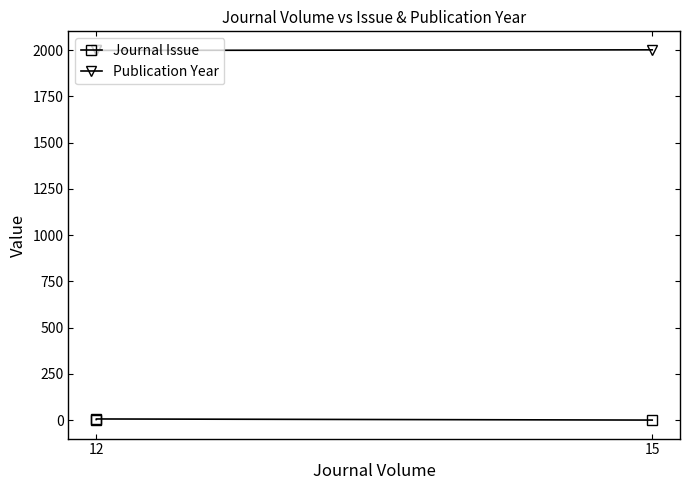

Is it true that Publication Year equals 2856 at 12?

False